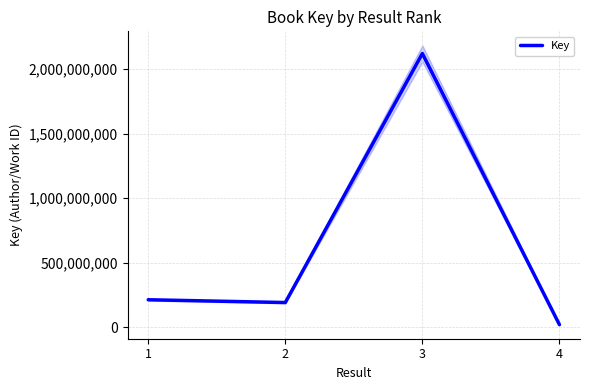

How many lines are shown in the chart?

1